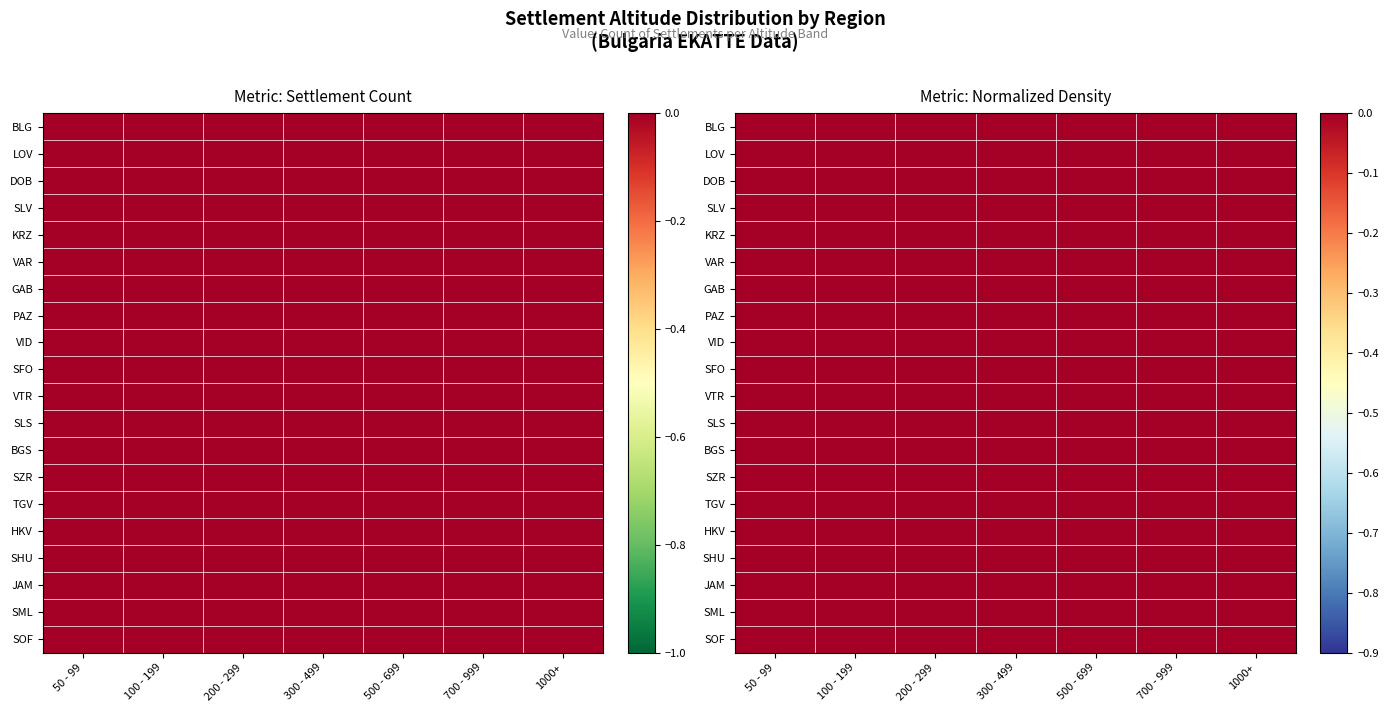

The value of VID at 50 - 99 is 0.5. True or false?

False